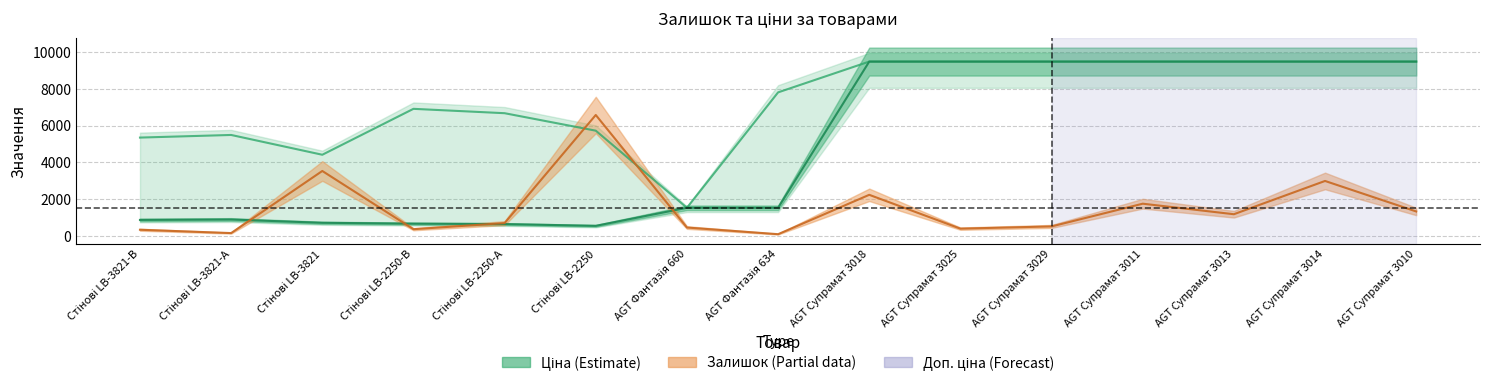

What is the average value of the Ціна series?

4918.6